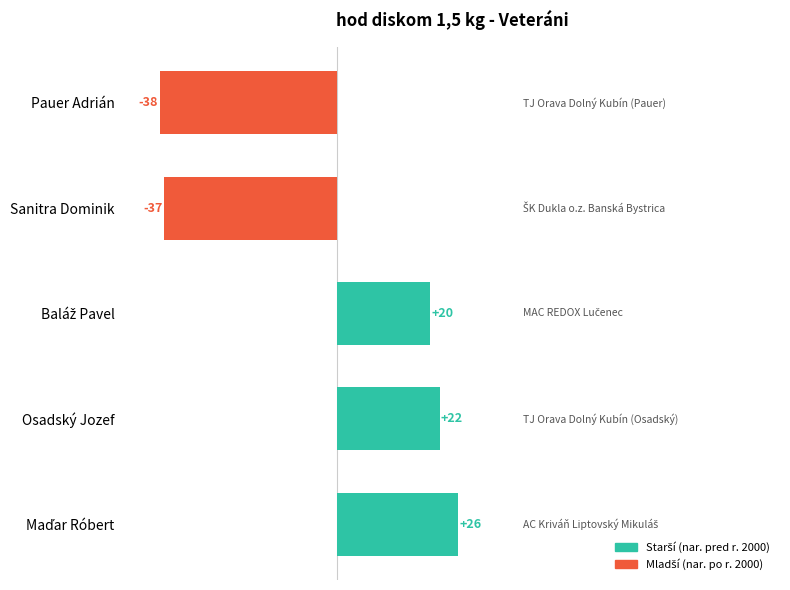

The chart shows a value of -37 at Sanitra Dominik. True or false?

True